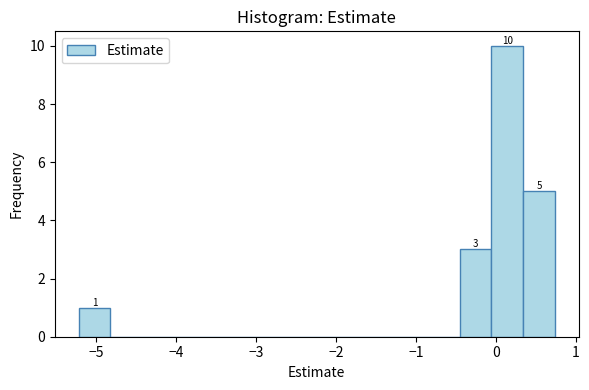

Around what value on the x-axis is the tallest bar? Give the approximate position of its centre, as read against the axis.

0.1